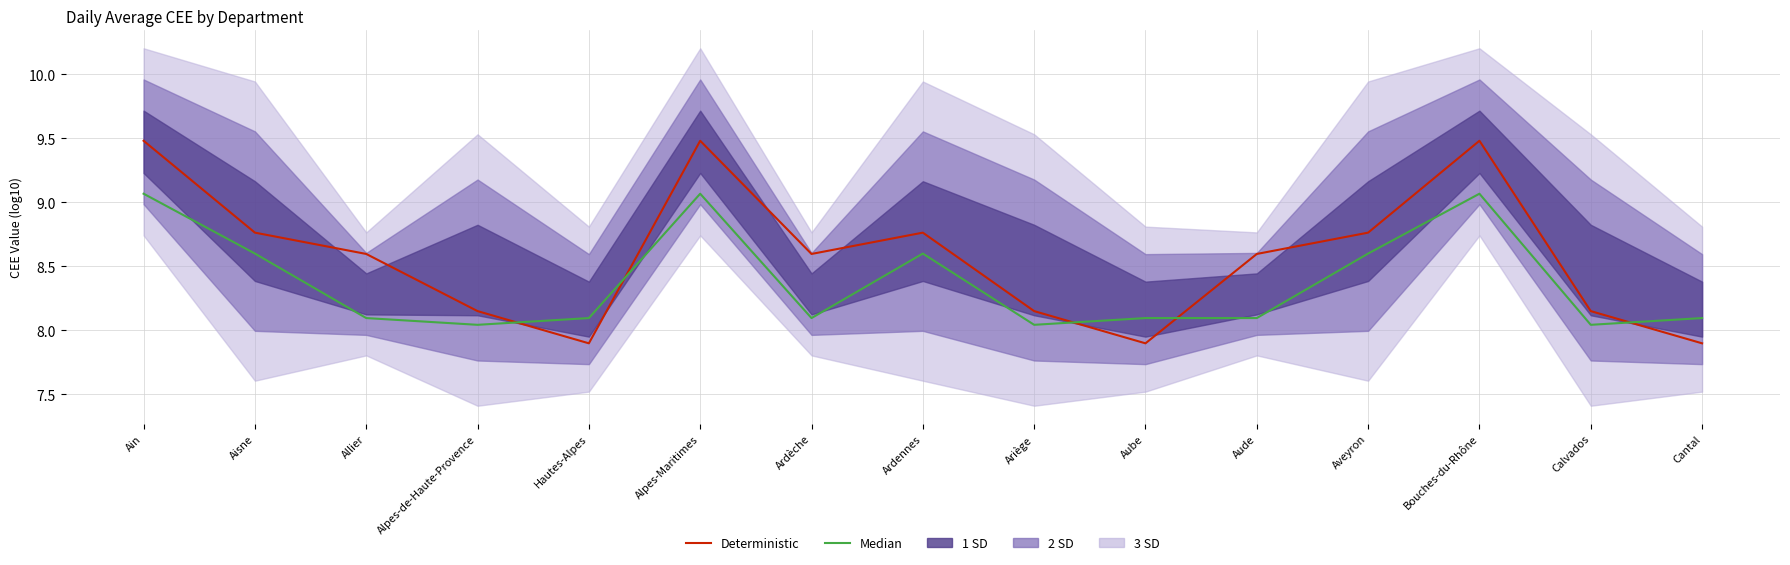

True or false: Median has more than 0 points higher than both neighbors.

True